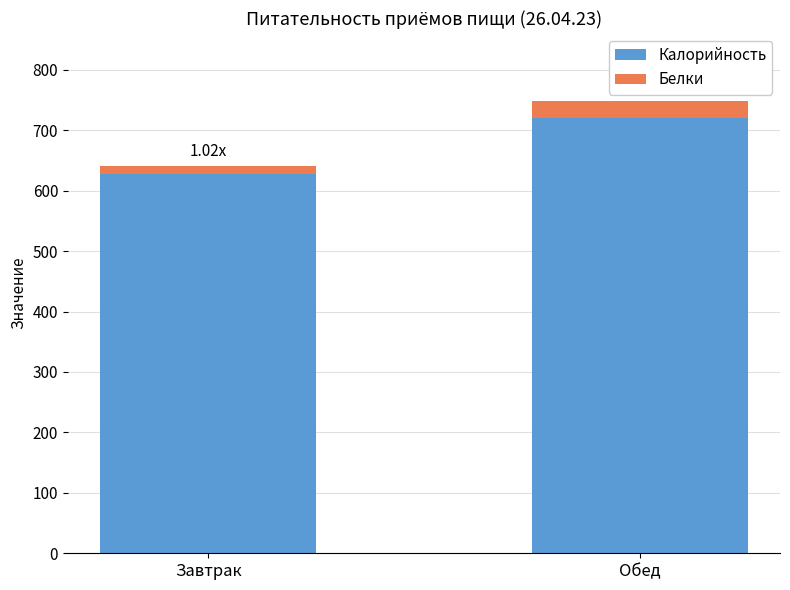

Does the chart contain any negative values?

No